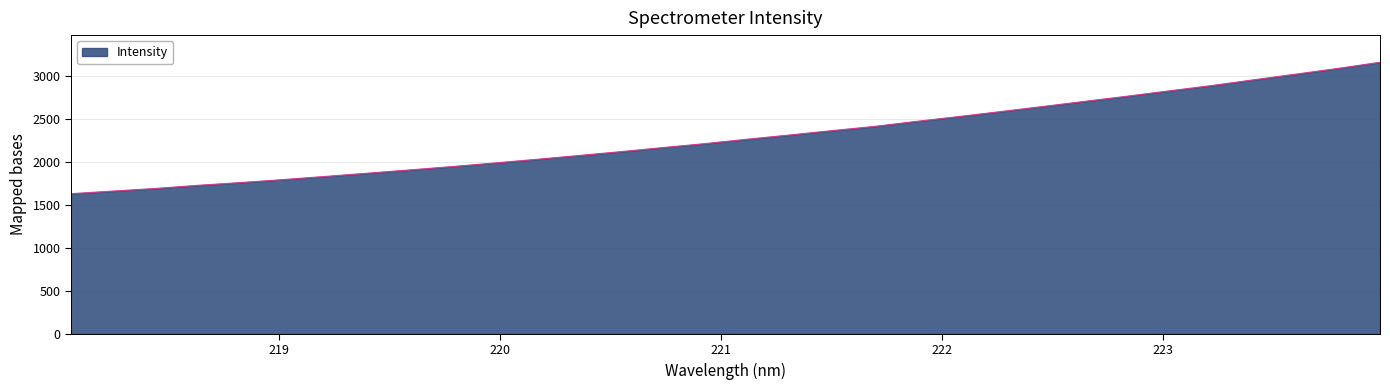

What is the minimum value shown in the chart?

1630.9